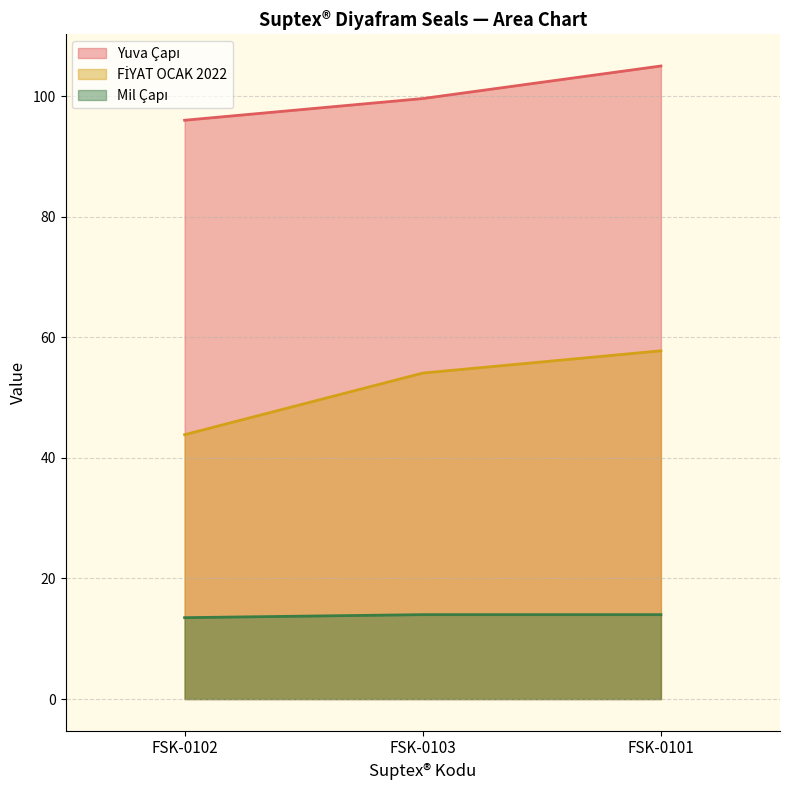

At which category does the chart reach its peak across all series?

FSK-0101